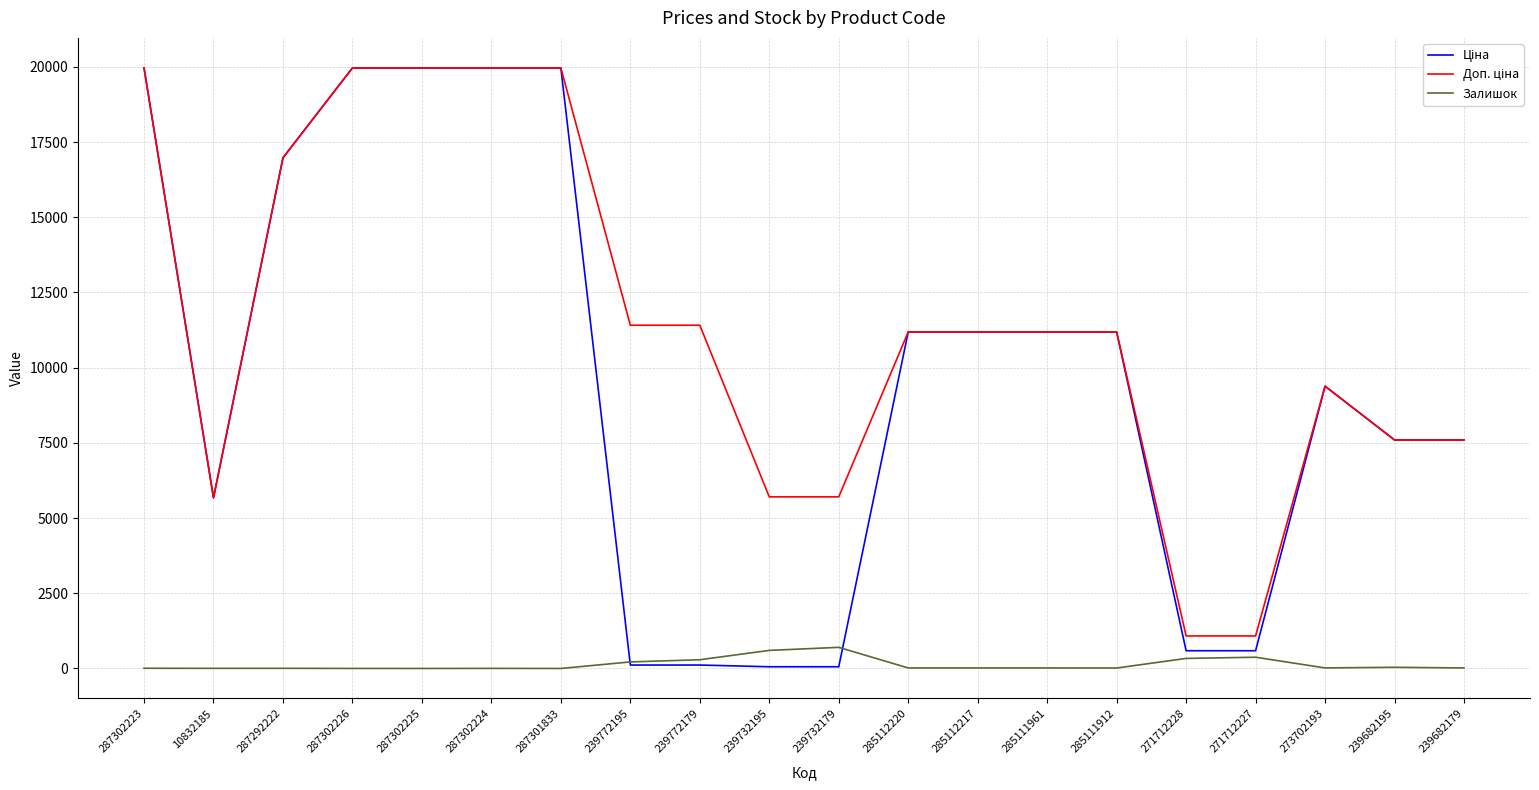

At how many categories does at least one series exceed 2942?

18